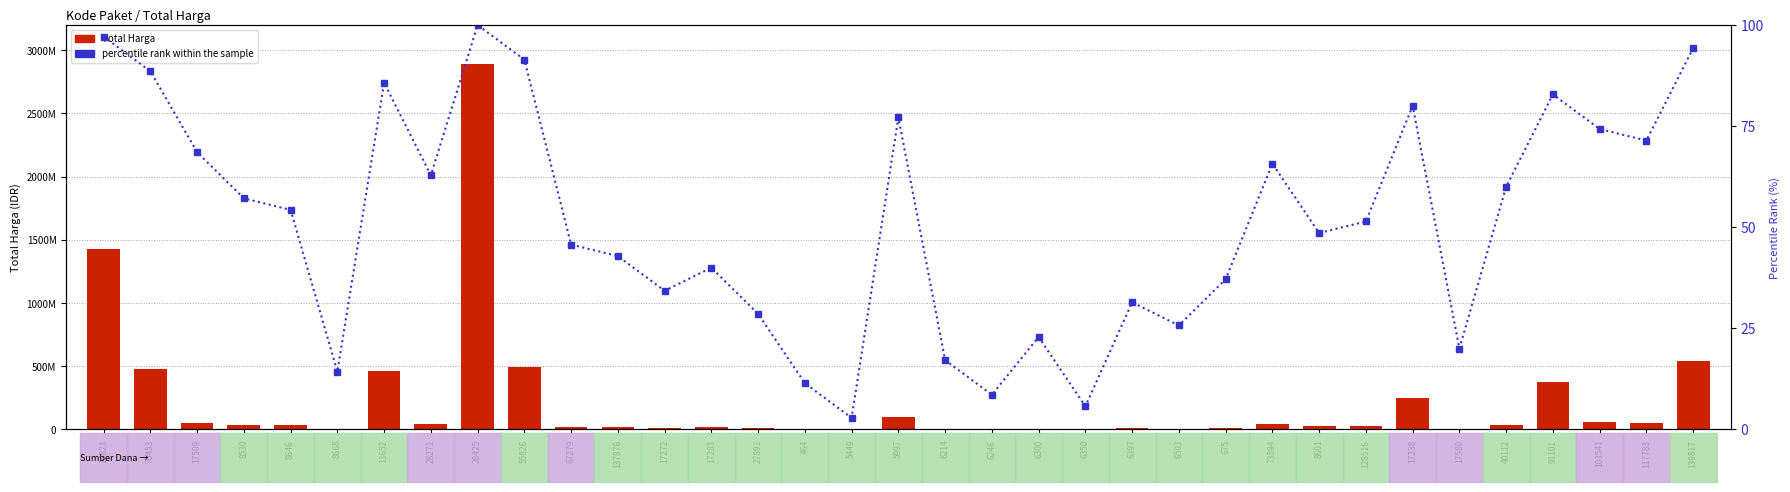

Which category has the lowest value across all series?

5449